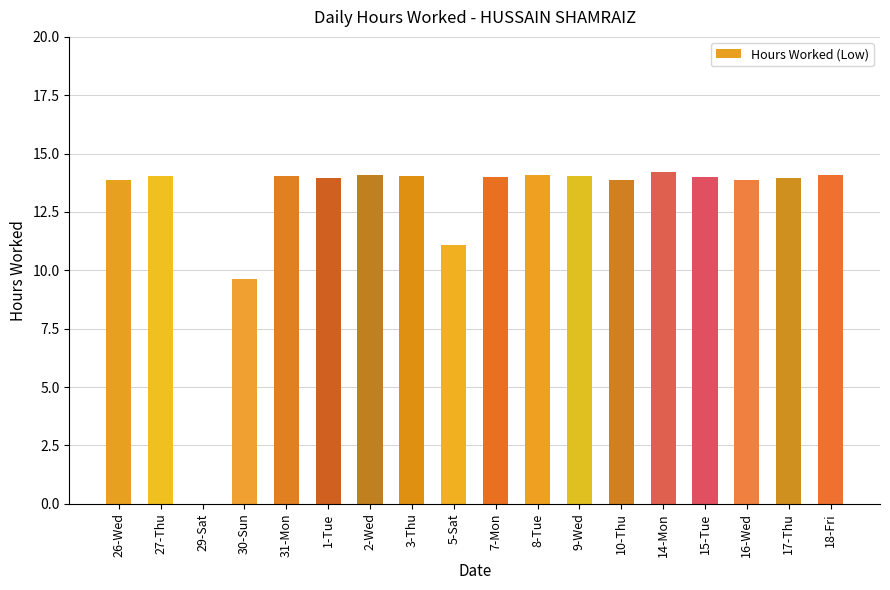

How many categories are shown in the chart?

18